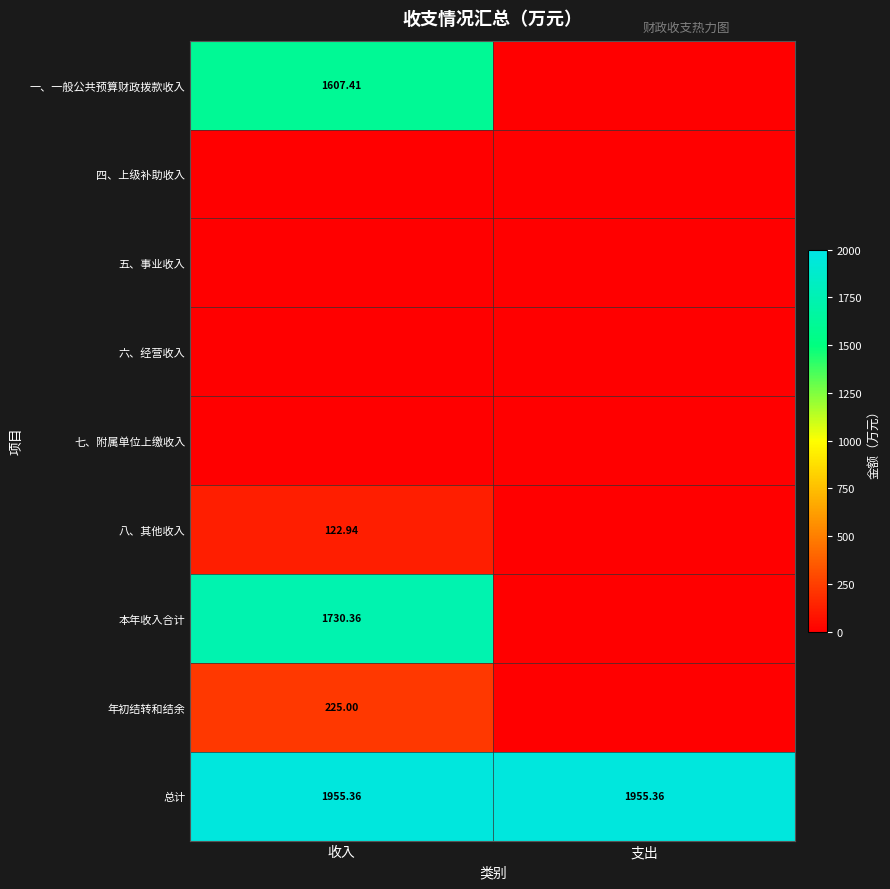

True or false: 八、其他收入 has a value of -59.8 at 支出.

False